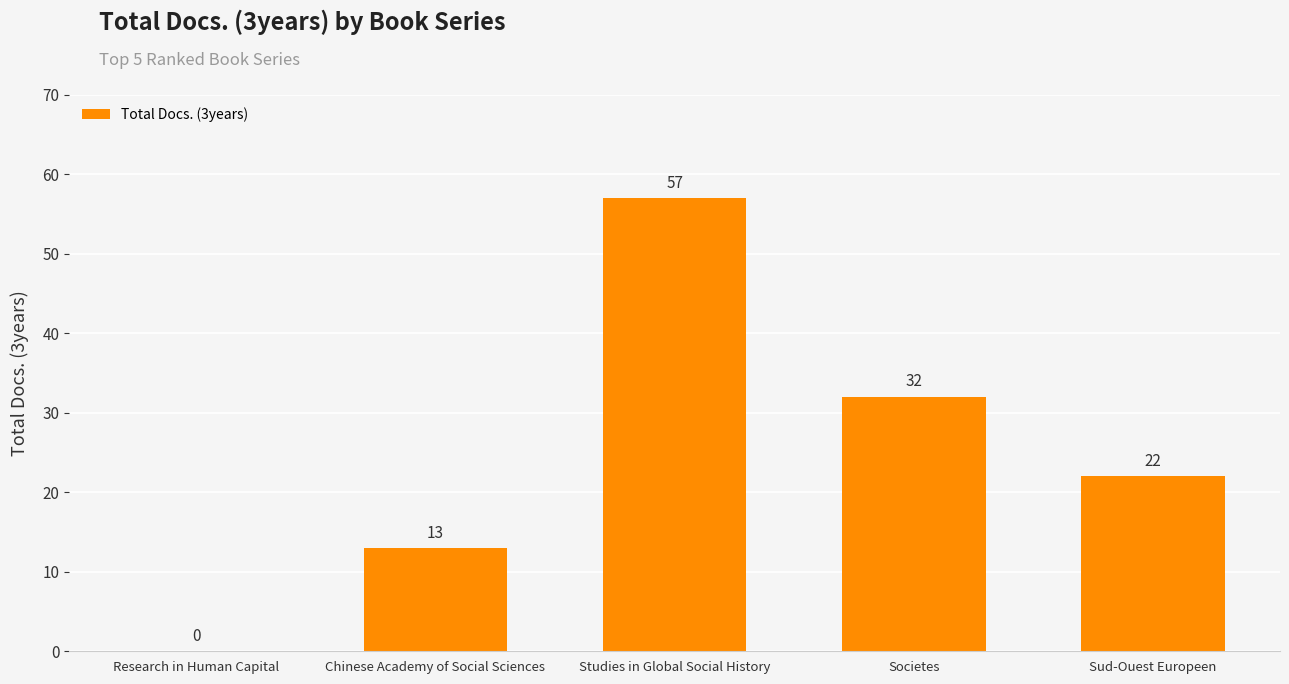

Approximately how many times larger is the value at Societes compared to Sud-Ouest Europeen?

1.5